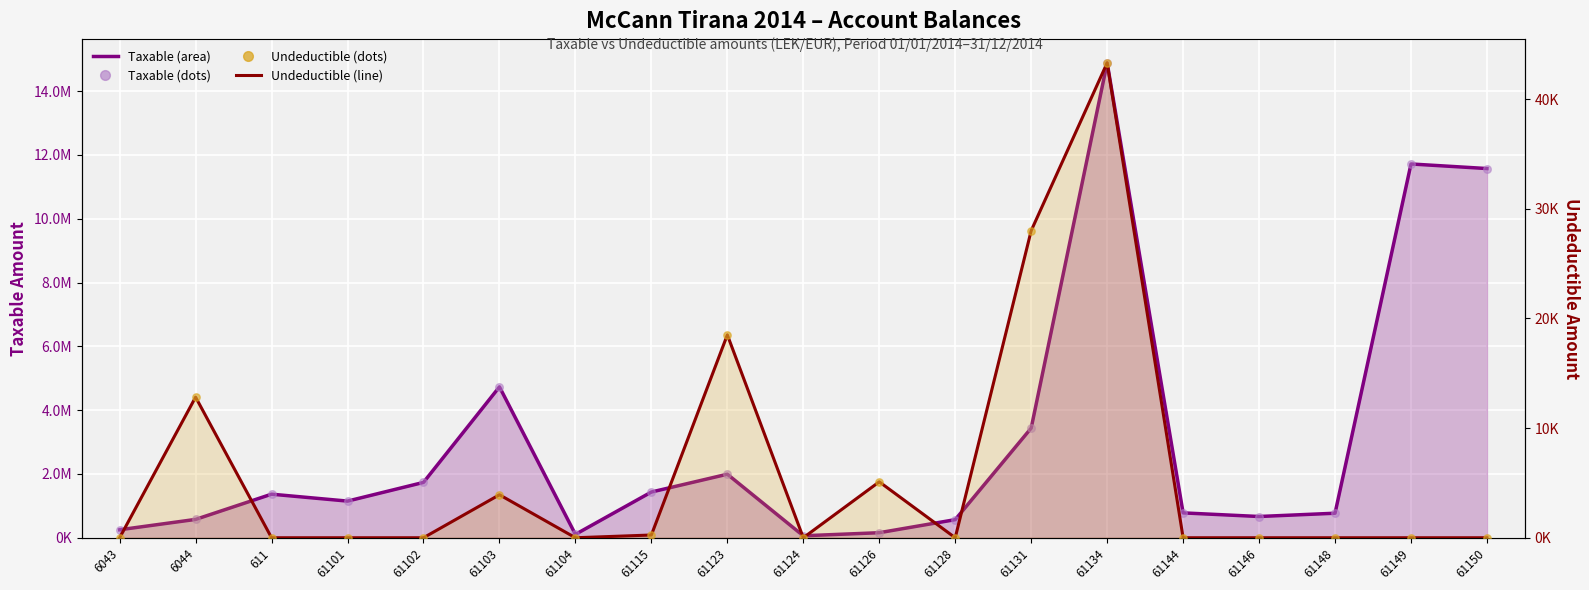

Which series contains the highest Y value?

Taxable